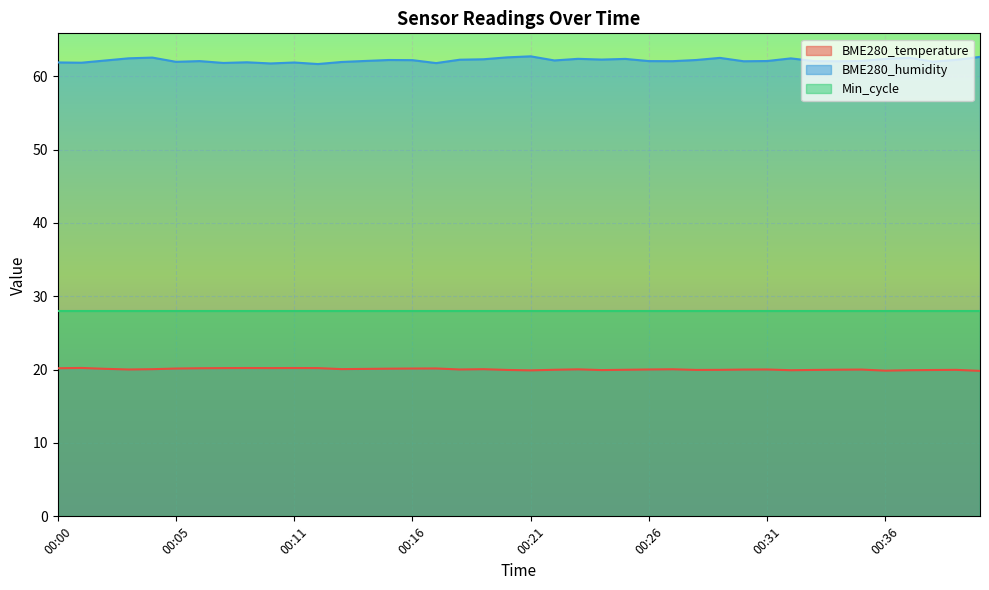

What is the difference between the maximum and second lowest values in the BME280_temperature series?

0.4